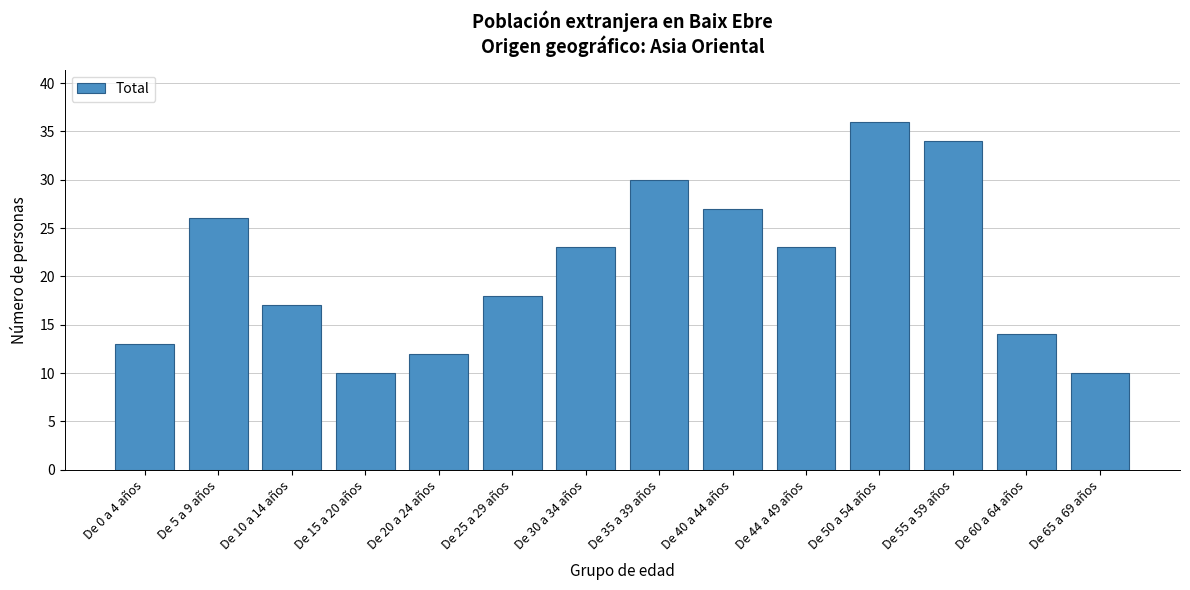

Reading right to left, transcribe all the data shown in this chart.

De 65 a 69 años=10	De 60 a 64 años=14	De 55 a 59 años=34	De 50 a 54 años=36	De 44 a 49 años=23	De 40 a 44 años=27	De 35 a 39 años=30	De 30 a 34 años=23	De 25 a 29 años=18	De 20 a 24 años=12	De 15 a 20 años=10	De 10 a 14 años=17	De 5 a 9 años=26	De 0 a 4 años=13